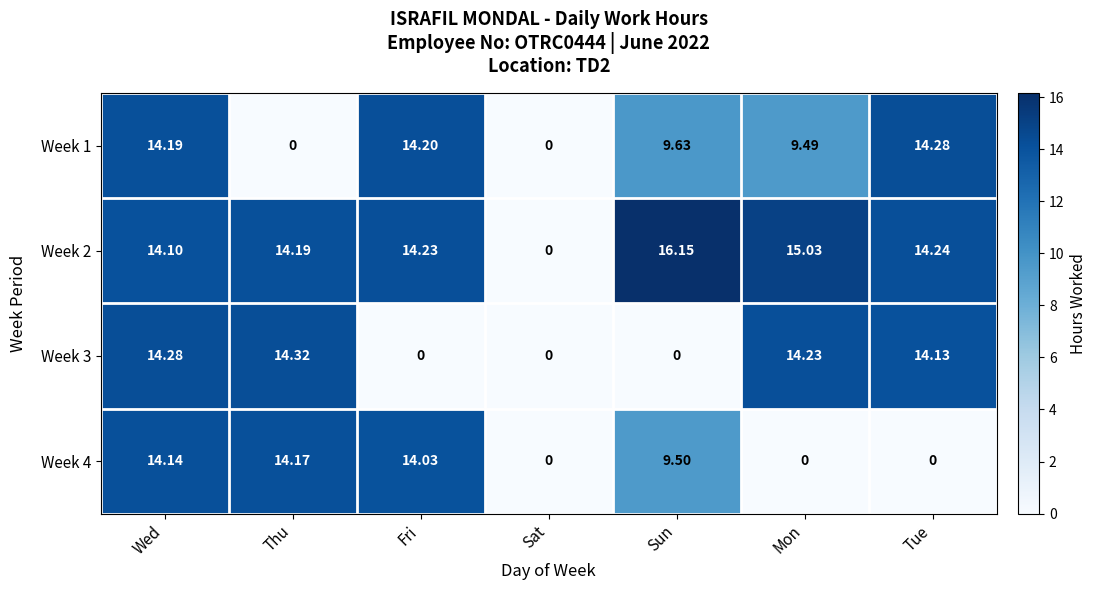

At which label does Week 1 reach its peak?

Tue